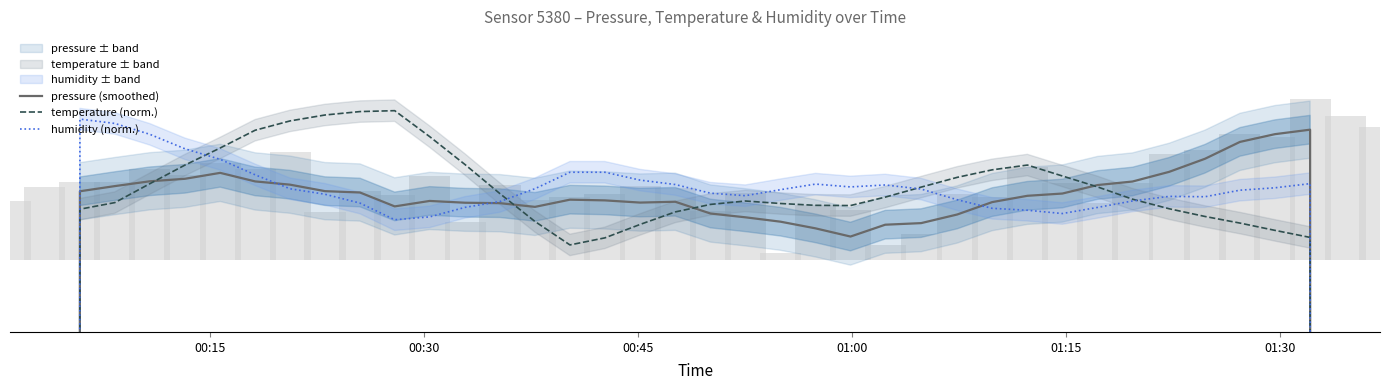

Where does the pressure (smoothed) series first go above 95172?

00:45